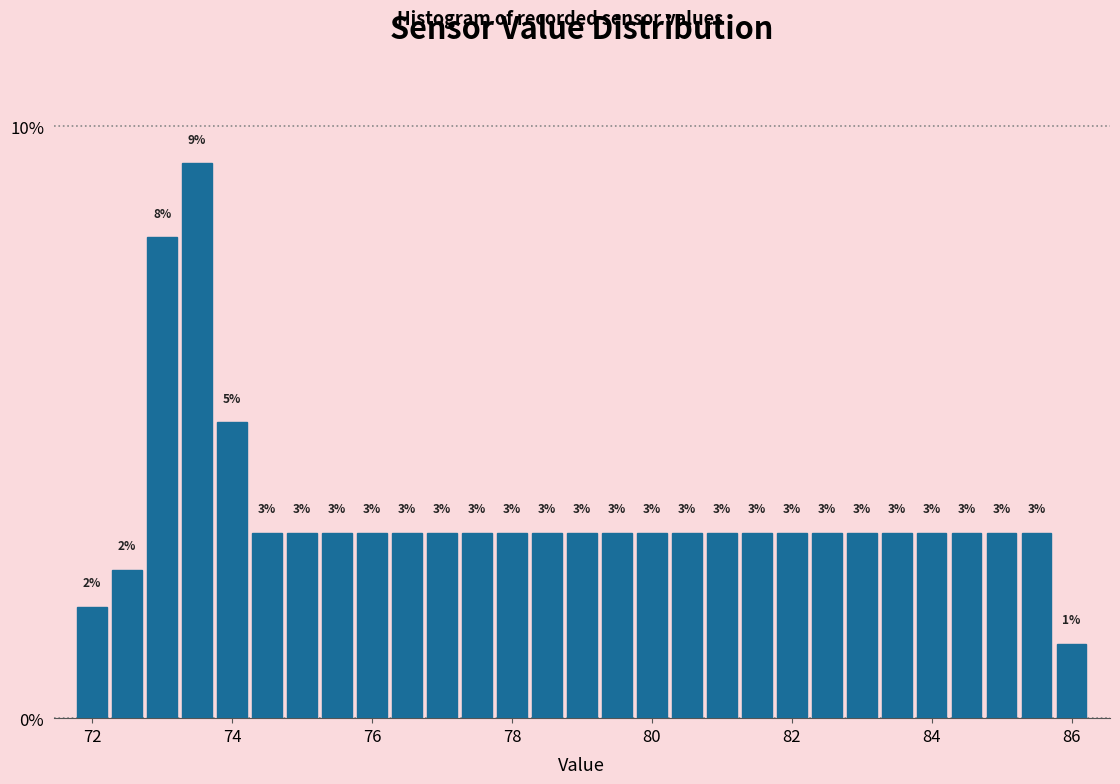

Around what value on the x-axis is the tallest bar? Give the approximate position of its centre, as read against the axis.

73.6